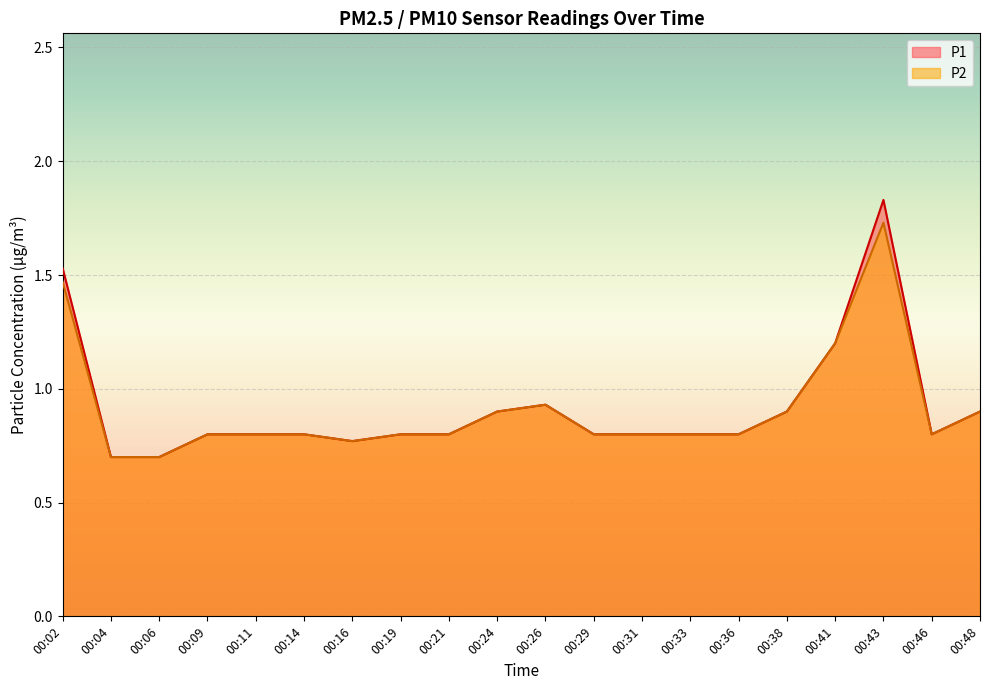

At which category does P1 reach its first local valley?

00:16